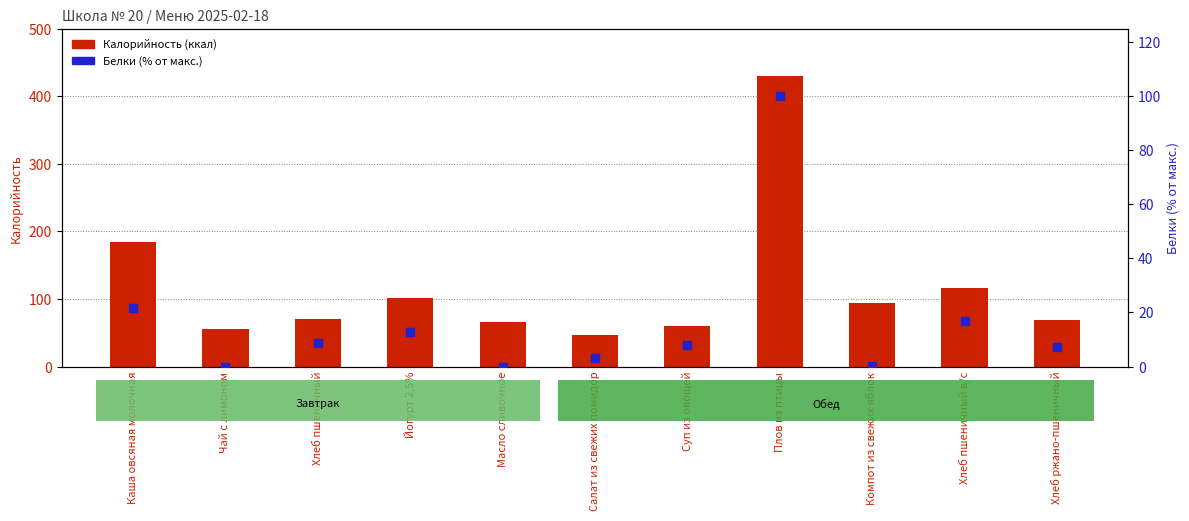

Which series reaches the maximum Y coordinate?

Калорийность (ккал)